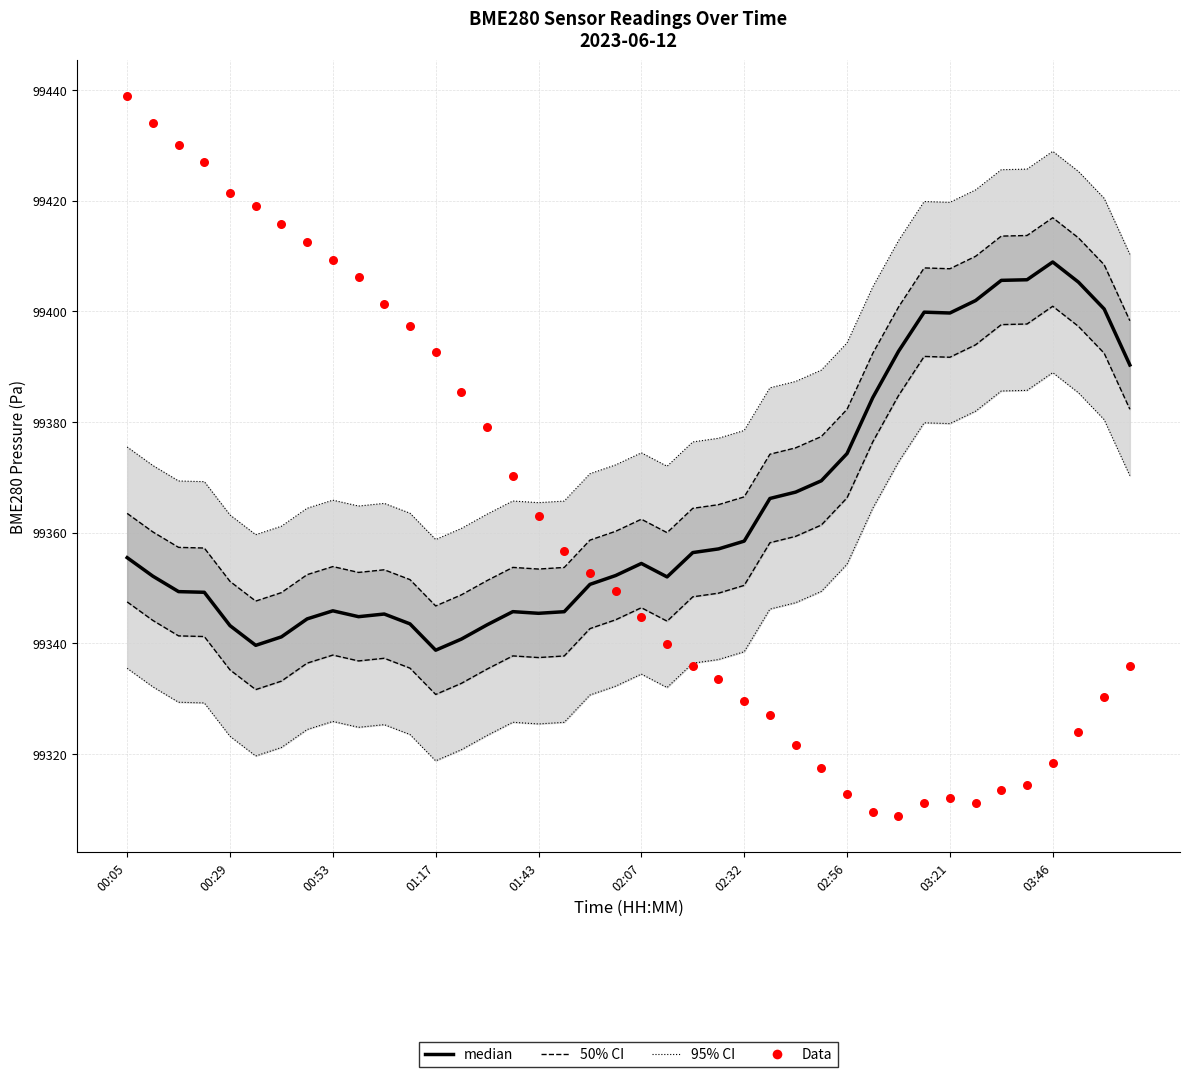

At how many categories does at least one series exceed 99361?

32